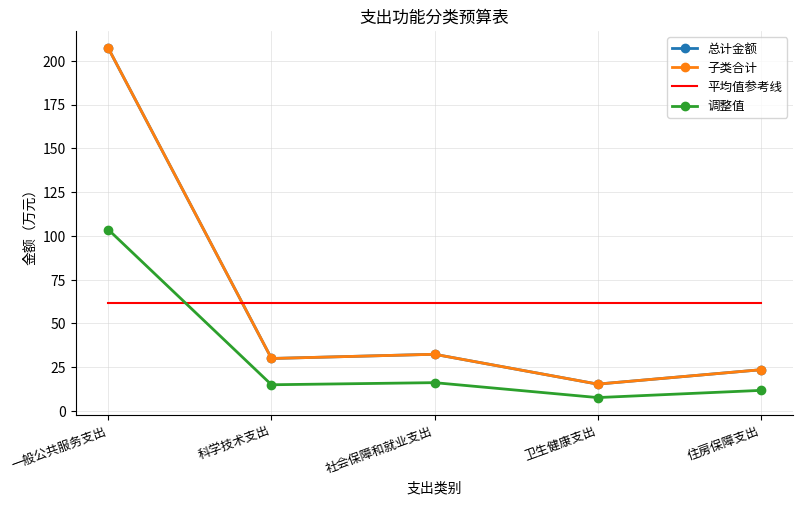

Rank the series at 卫生健康支出 from highest to lowest value.

平均值参考线, 总计金额, 子类合计, 调整值